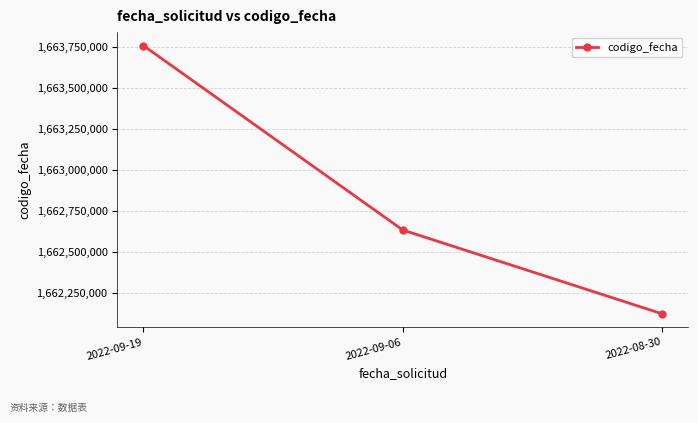

What is the average value?

1662838503